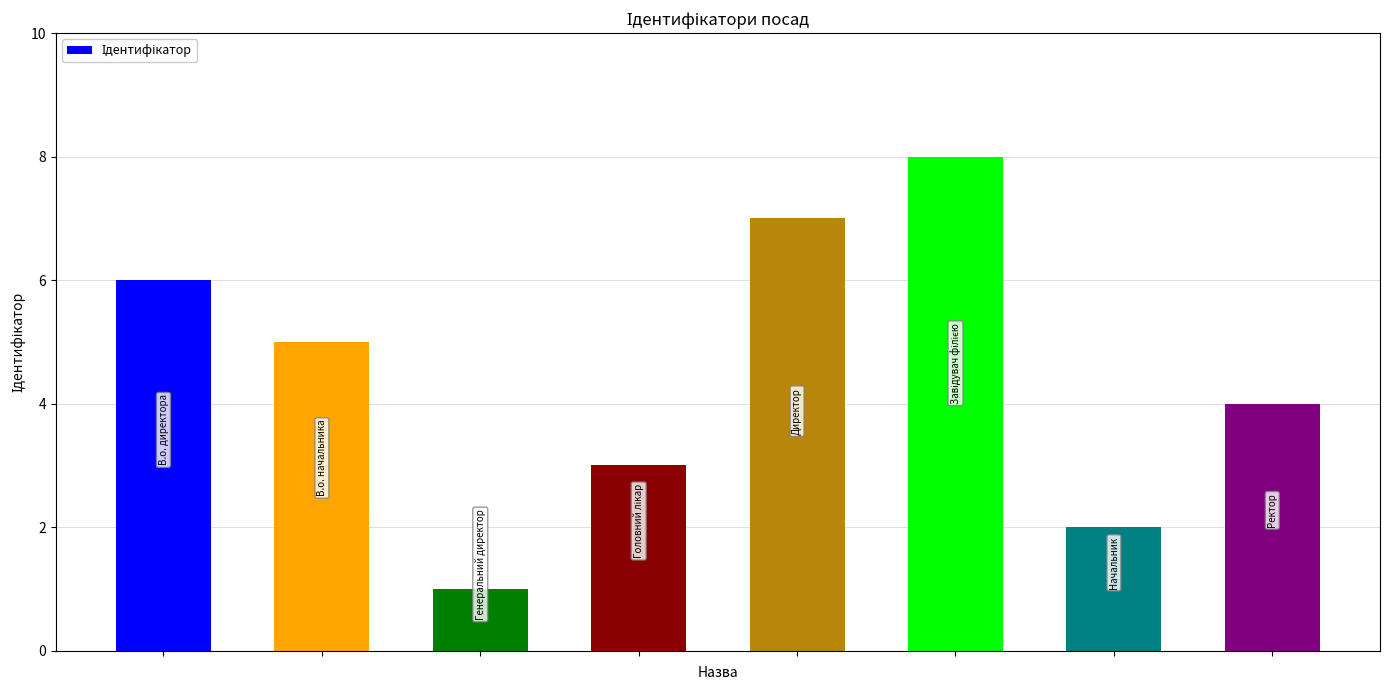

What is the maximum value shown in the chart?

8